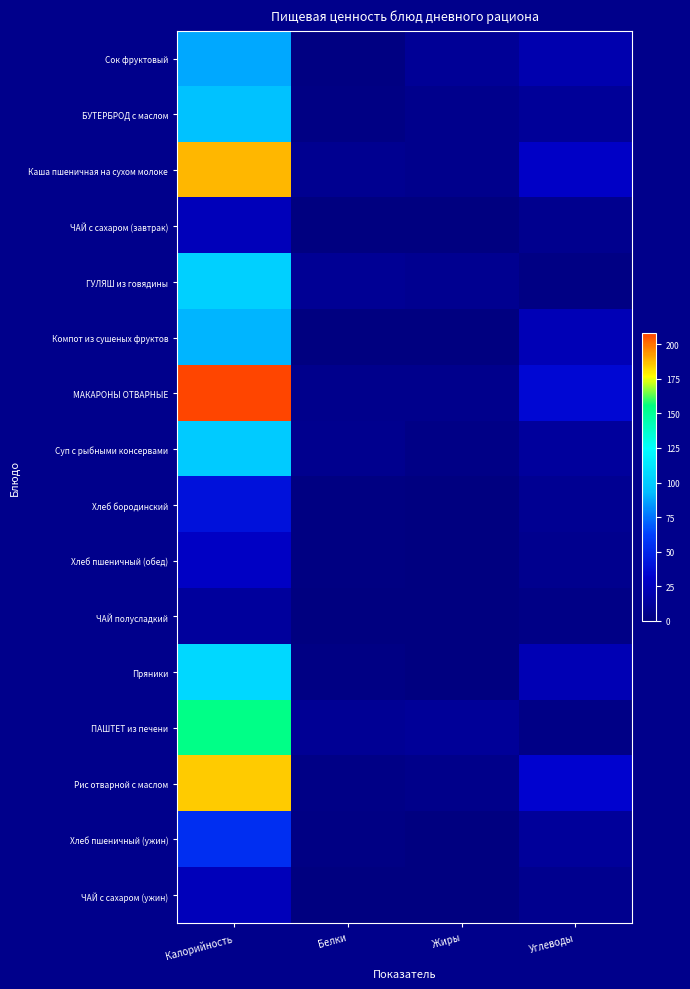

Reading left to right, extract all data points from this chart.

Сок фруктовый: Калорийность=88.5	Белки=0.9	Жиры=9.1	Углеводы=18.9
БУТЕРБРОД с маслом: Калорийность=95.2	Белки=1.7	Жиры=5.3	Углеводы=10.2
Каша пшеничная на сухом молоке: Калорийность=187.9	Белки=6.6	Жиры=5.2	Углеводы=28.7
ЧАЙ с сахаром (завтрак): Калорийность=23.8	Белки=0.2	Жиры=0.0	Углеводы=5.8
ГУЛЯШ из говядины: Калорийность=101.6	Белки=8.3	Жиры=6.7	Углеводы=2.0
Компот из сушеных фруктов: Калорийность=91.5	Белки=0.4	Жиры=0.0	Углеводы=22.5
МАКАРОНЫ ОТВАРНЫЕ: Калорийность=208.0	Белки=5.0	Жиры=5.3	Углеводы=35.0
Суп с рыбными консервами: Калорийность=99.2	Белки=6.3	Жиры=3.1	Углеводы=11.4
Хлеб бородинский: Калорийность=40.0	Белки=1.6	Жиры=0.3	Углеводы=7.7
Хлеб пшеничный (обед): Калорийность=28.2	Белки=0.9	Жиры=0.1	Углеводы=5.9
ЧАЙ полусладкий: Калорийность=11.9	Белки=0.1	Жиры=0.0	Углеводы=2.9
Пряники: Калорийность=106.1	Белки=1.7	Жиры=0.0	Углеводы=21.8
ПАШТЕТ из печени: Калорийность=154.3	Белки=8.8	Жиры=10.1	Углеводы=3.1
Рис отварной с маслом: Калорийность=185.0	Белки=3.1	Жиры=4.5	Углеводы=33.0
Хлеб пшеничный (ужин): Калорийность=54.0	Белки=1.7	Жиры=0.2	Углеводы=11.3
ЧАЙ с сахаром (ужин): Калорийность=23.8	Белки=0.2	Жиры=0.0	Углеводы=5.8